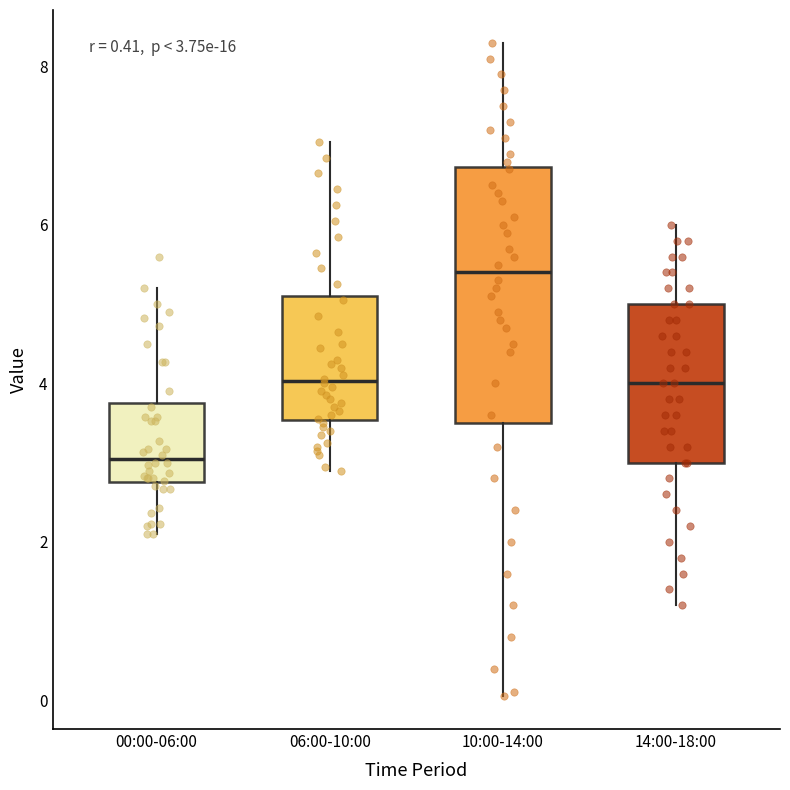

Which box has the highest median line?

10:00-14:00